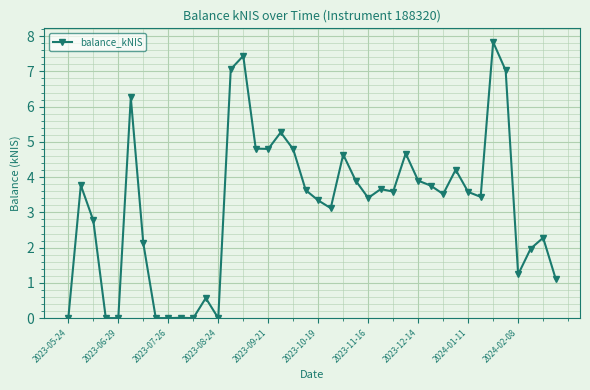

What is the difference between the second highest and minimum values?

7.4